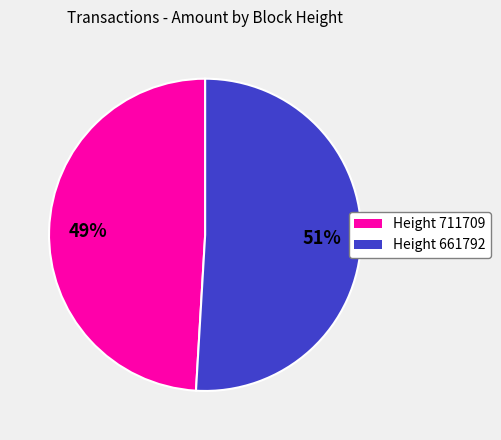

To the nearest percent, what is the difference between the largest and smallest slice percentages?

2%